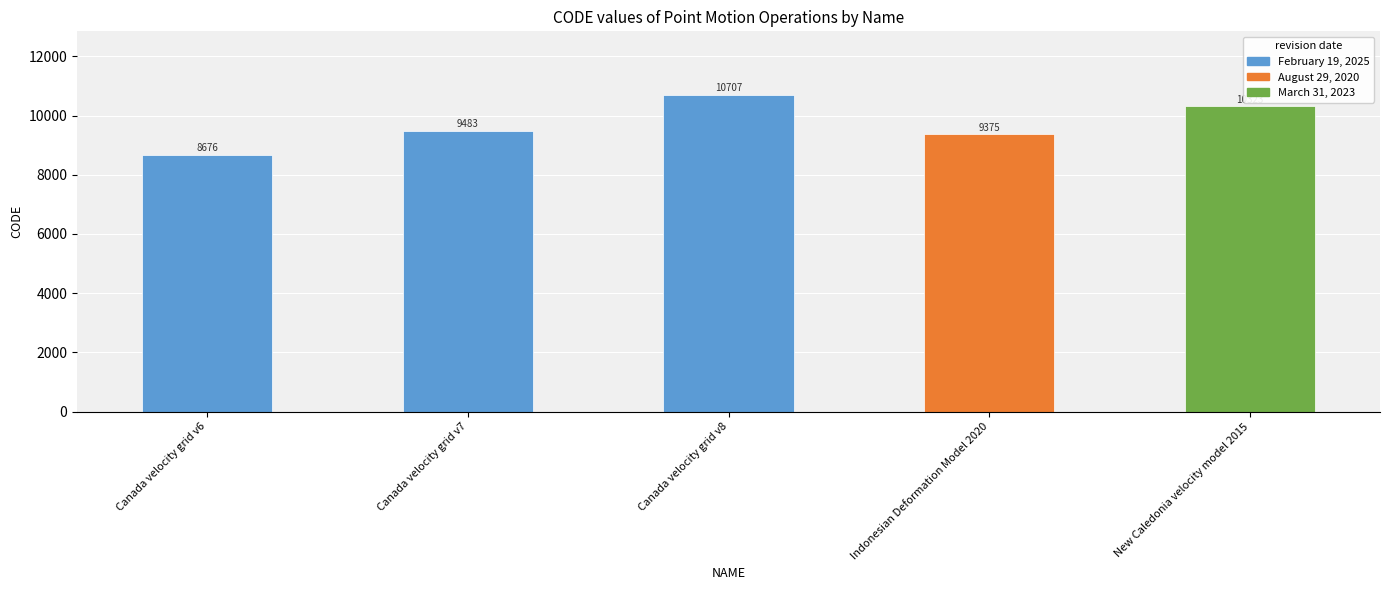

What position from the right is Canada velocity grid v8?

3